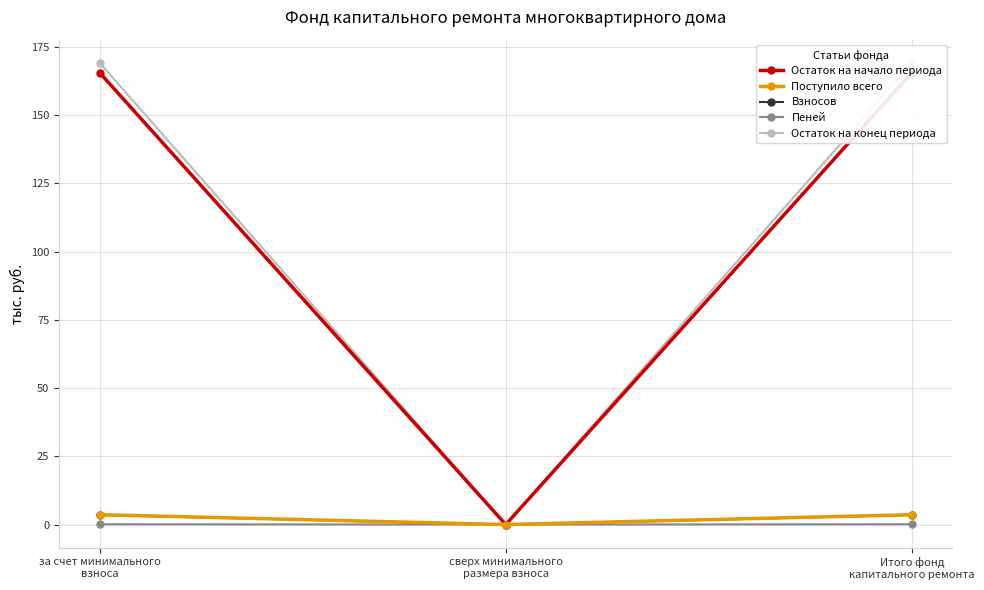

How many positive values does the Взносов series have?

2